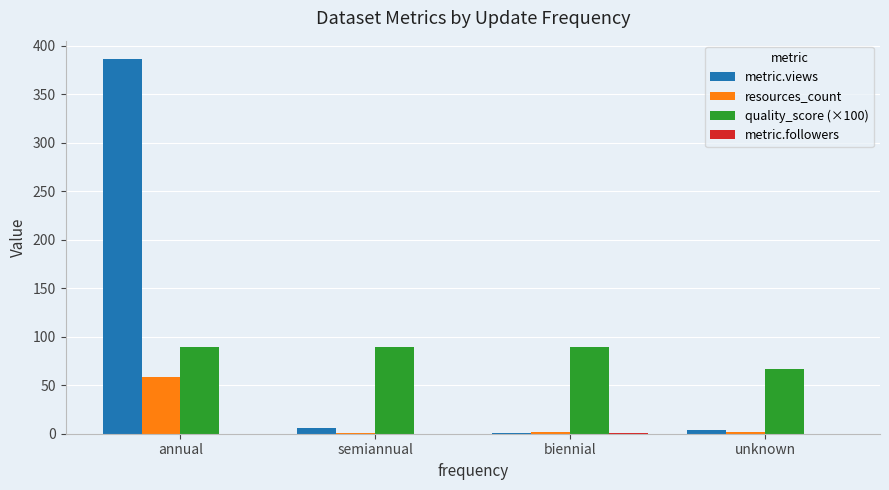

The value of resources_count at annual is 100. True or false?

False